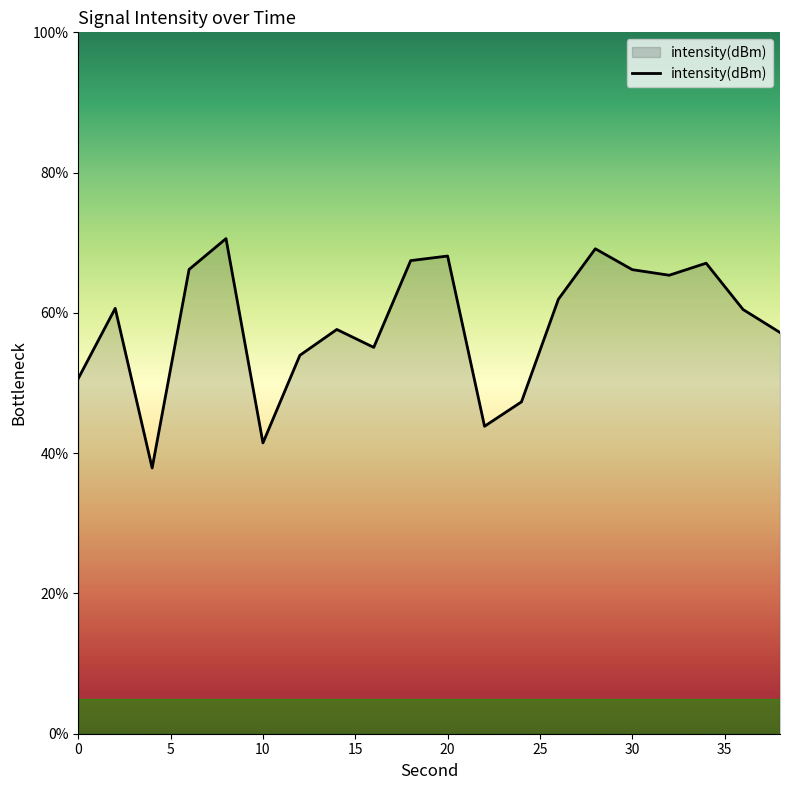

What is the greatest value displayed?

70.6